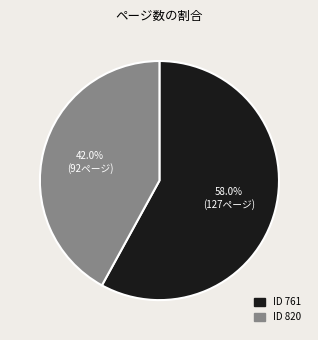

How many slices are in this pie chart?

2